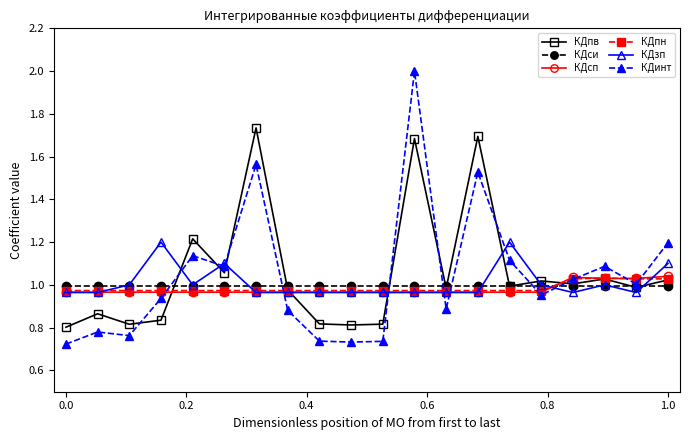

What is the greatest value displayed?

2.0